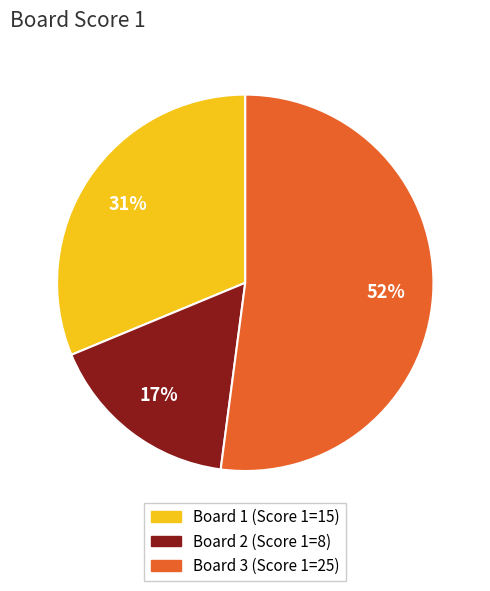

To the nearest percent, what is the average slice percentage?

33%